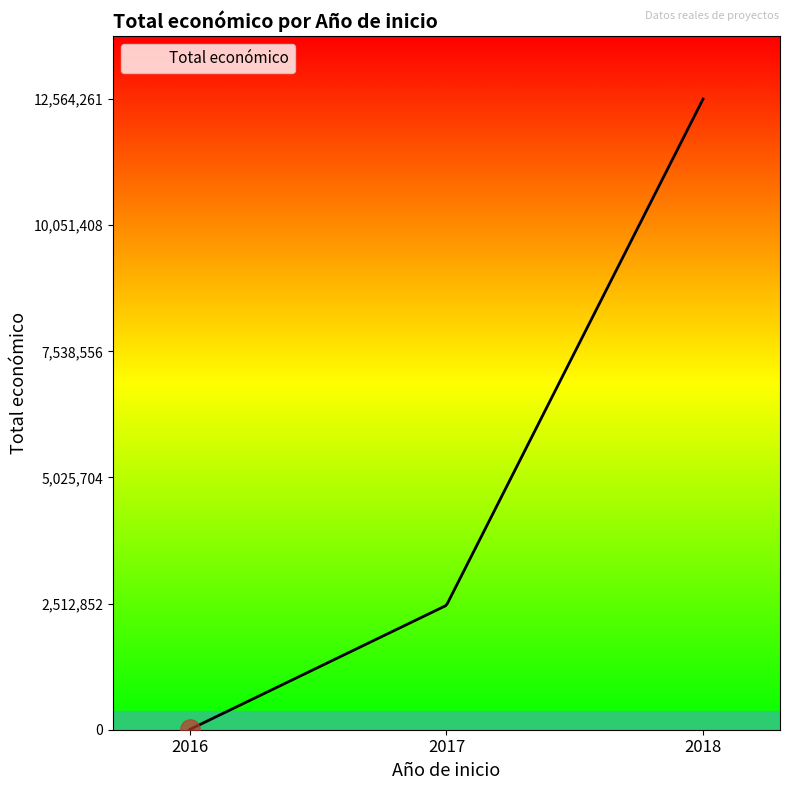

What is the greatest value displayed?

12564261.0